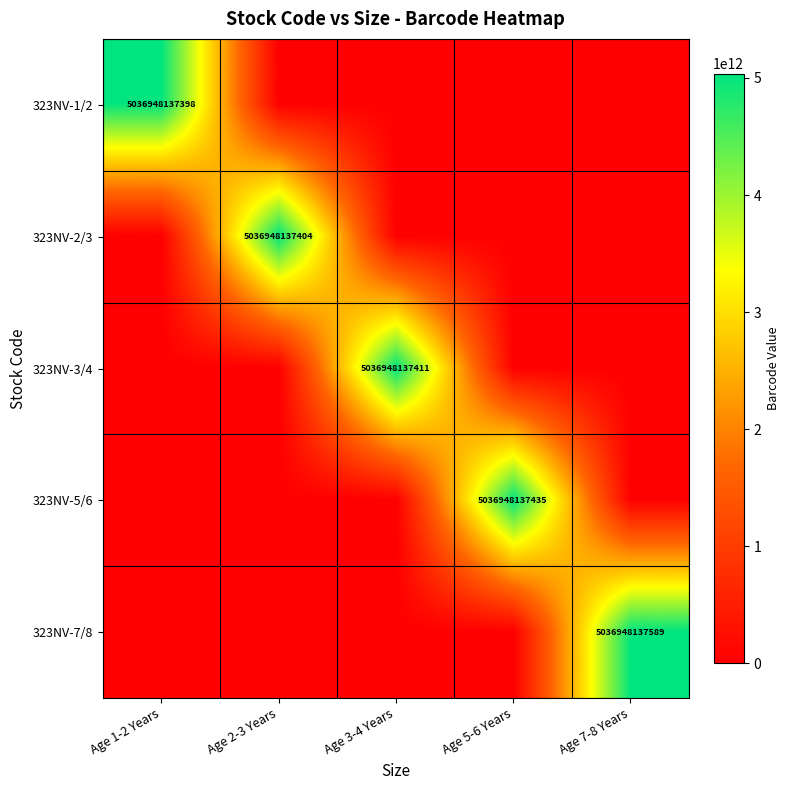

Is it true that 323NV-3/4 equals 5036948137411 at Age 3-4 Years?

True